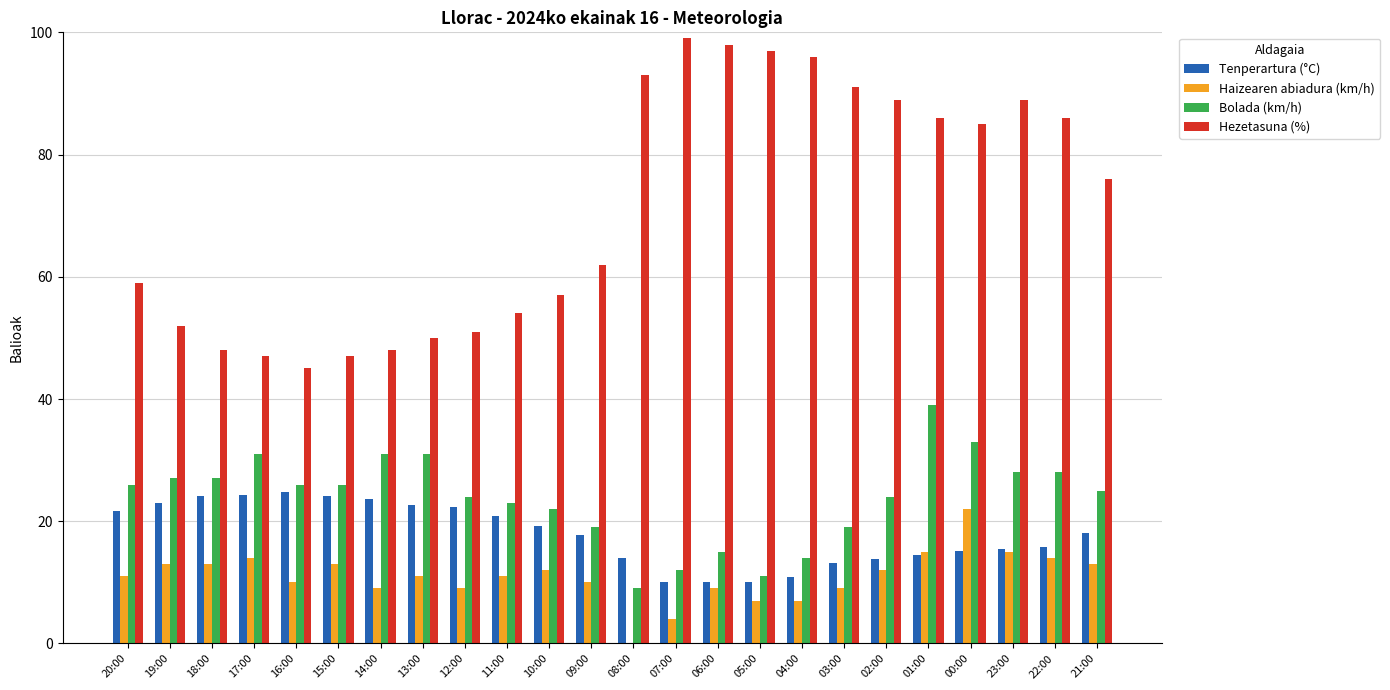

What is the total value across all series at 01:00?

154.5